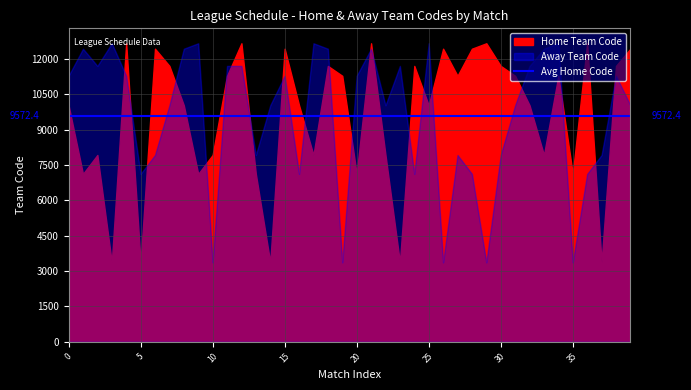

What is the sum of all Home Team Code values?

382895